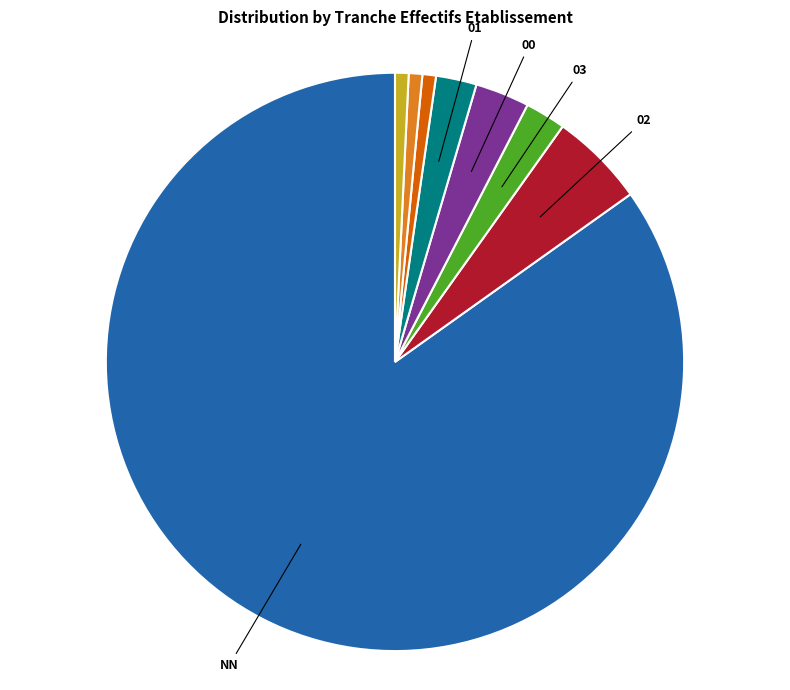

Does any single category account for the majority?

Yes